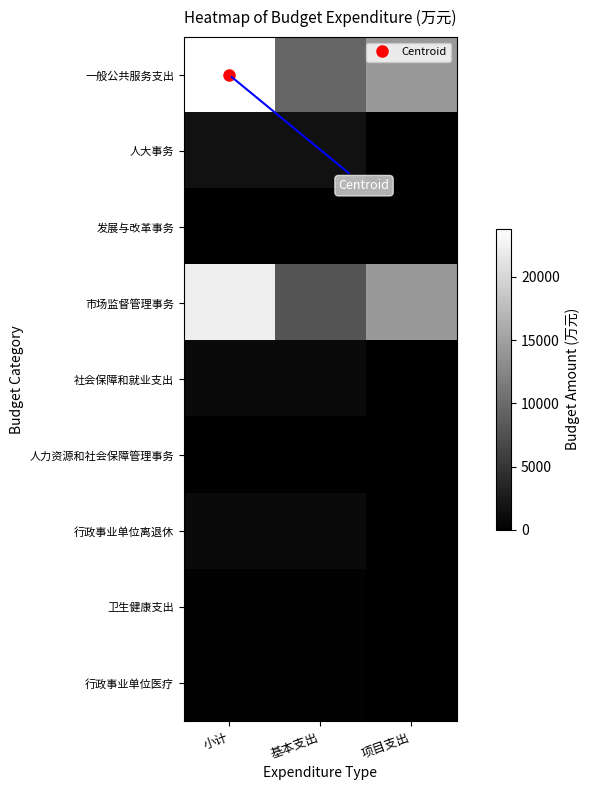

Rank the series by their maximum value, from highest to lowest.

一般公共服务支出, 市场监督管理事务, 人大事务, 社会保障和就业支出, 行政事业单位离退休, 卫生健康支出, 行政事业单位医疗, 发展与改革事务, 人力资源和社会保障管理事务